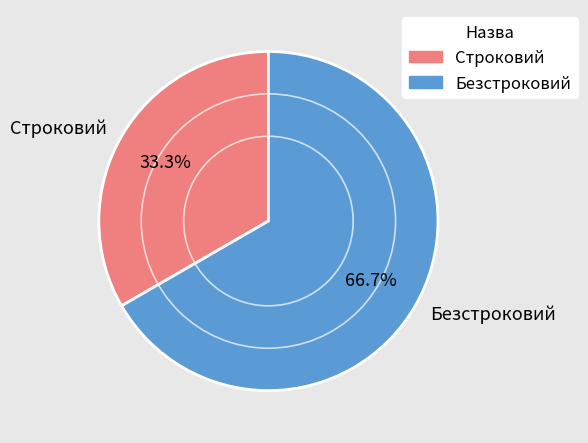

Count the number of slices in the pie.

2